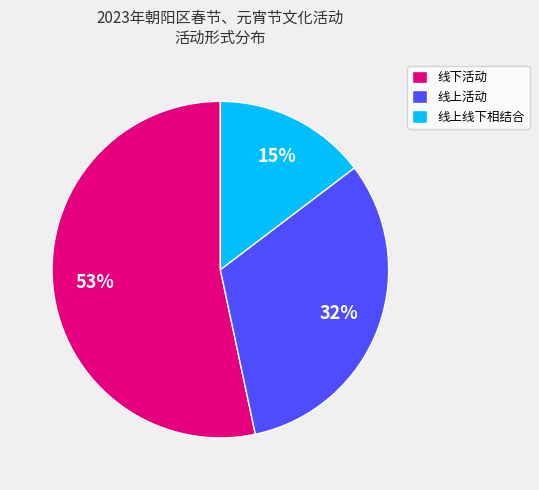

What is the ratio of the value at 线上线下相结合 to the value at 线上活动?

0.5